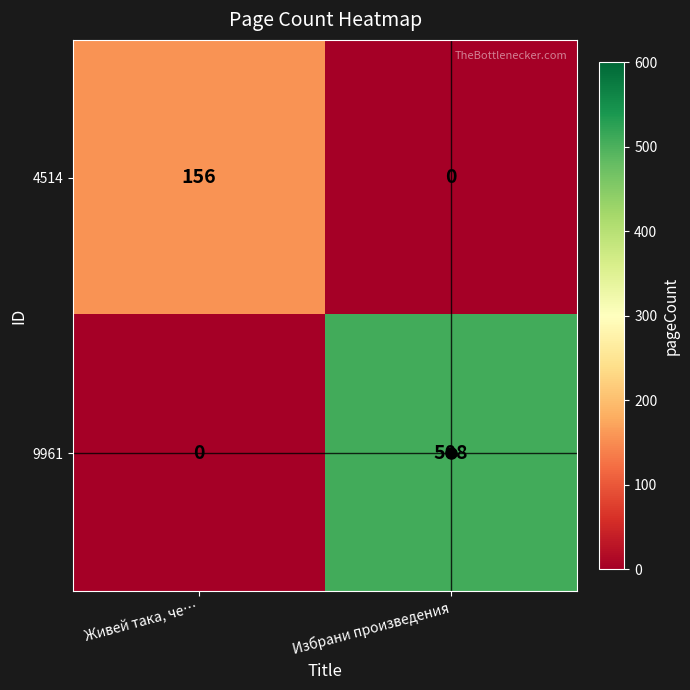

What is the average value of the 9961 series?

254